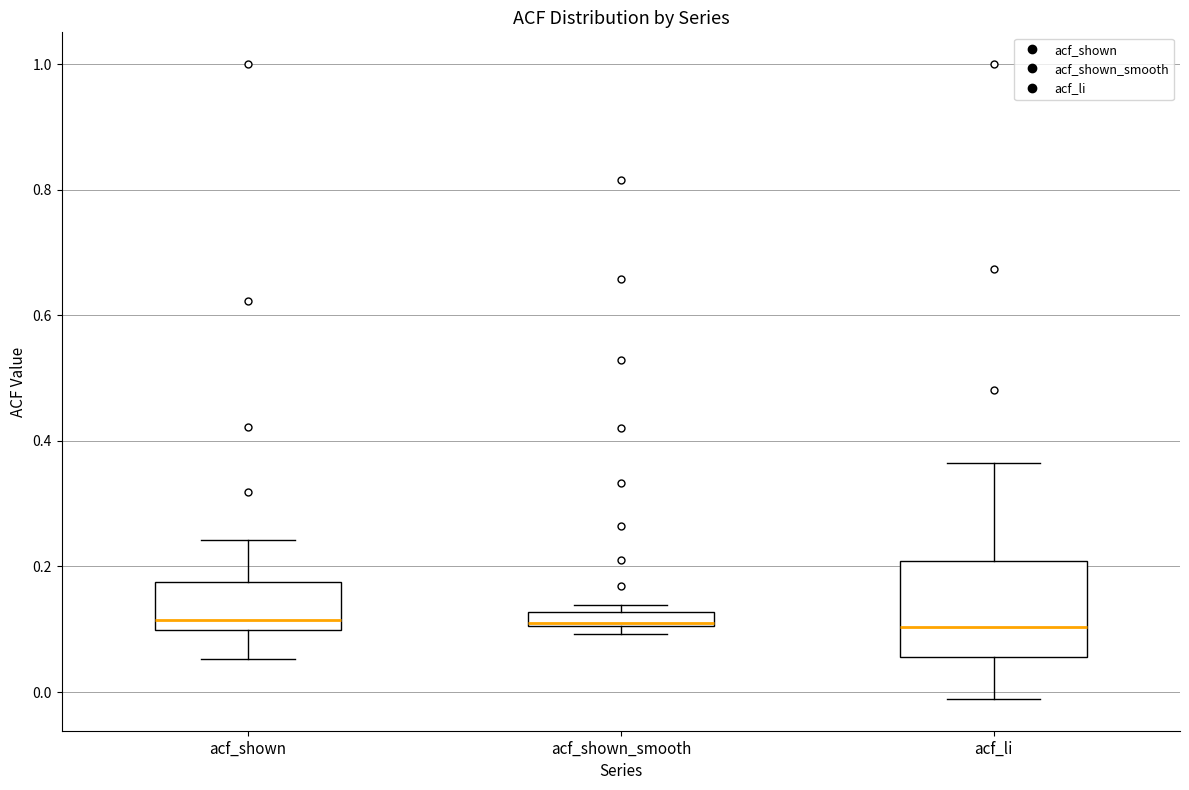

Where is the lower edge of the box for acf_shown on the y-axis? The values are not printed on the chart, so give them approximately, as read against the axis.

0.10